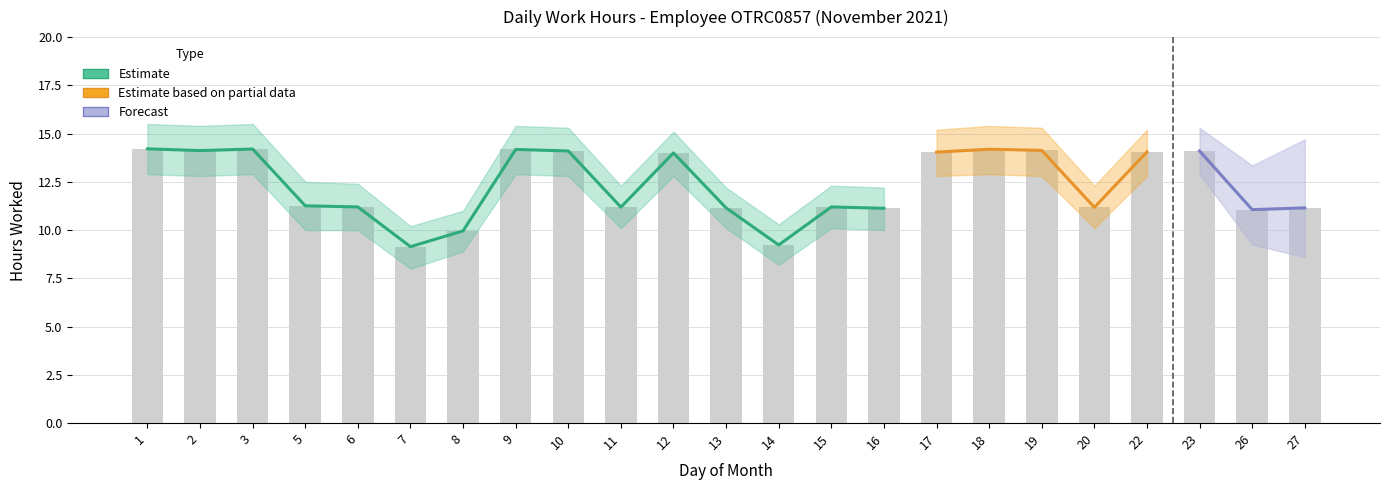

What is the value of the Low_lower bar at the 20th from the left?

12.8